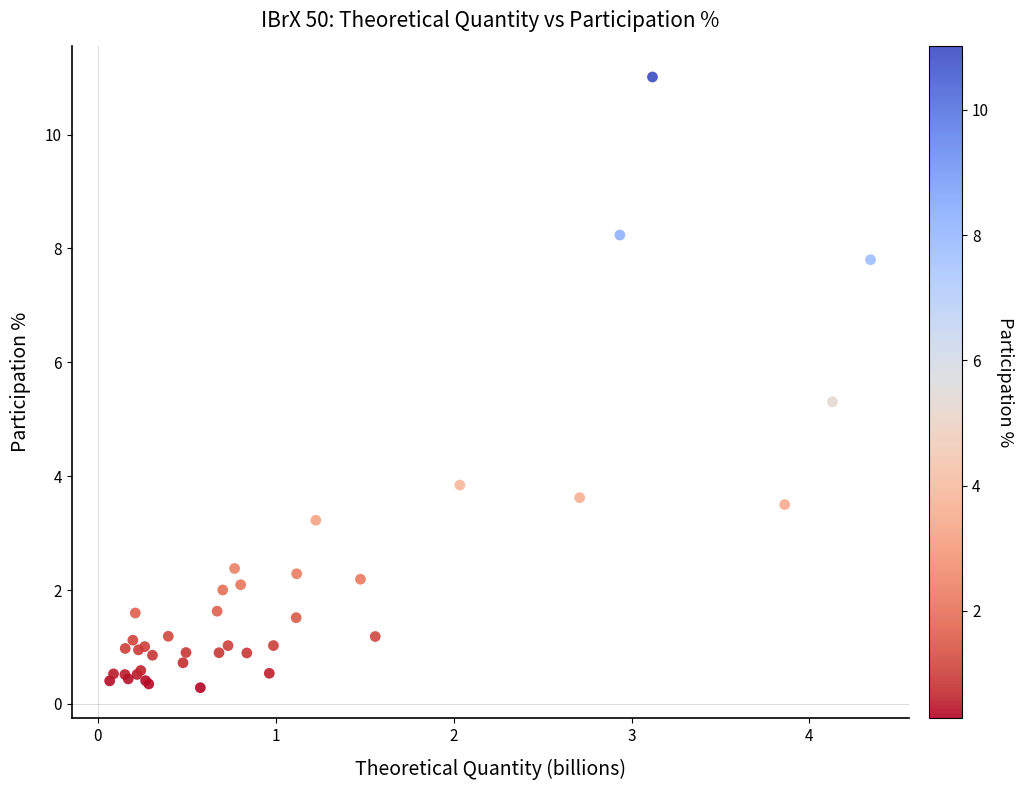

What Y value in the scatter plot is closest to 5?

5.3